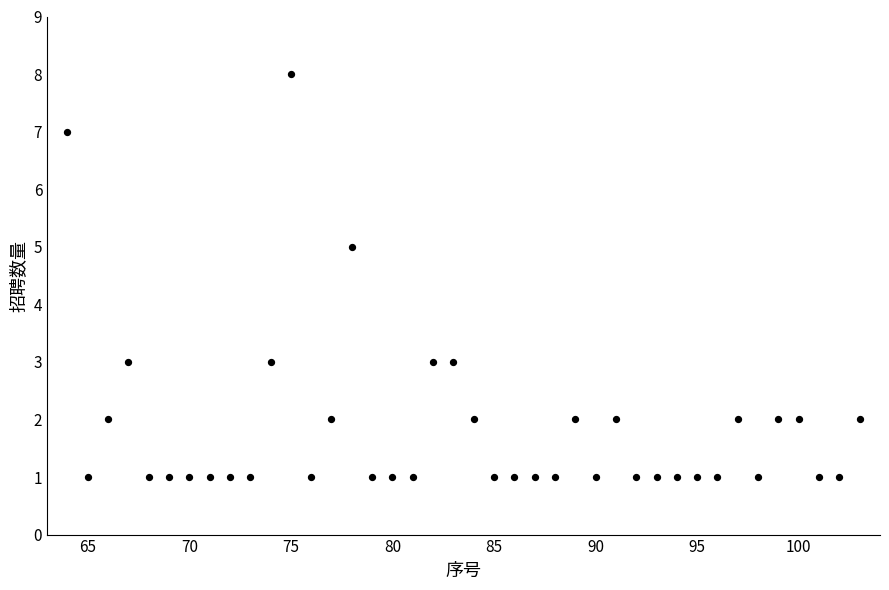

What is the range of Y values (max minus min)?

7